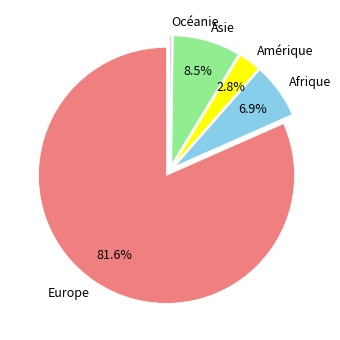

Is there any slice that represents more than half of the pie?

Yes